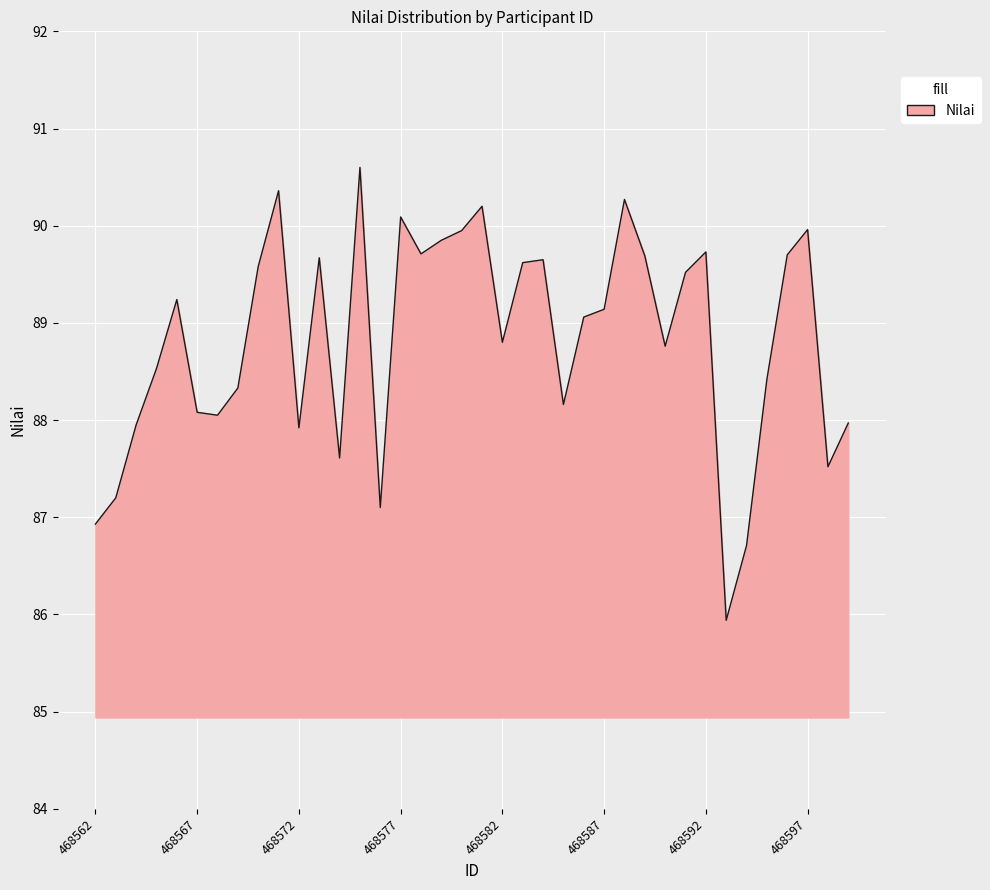

What is the maximum value shown in the chart?

90.6